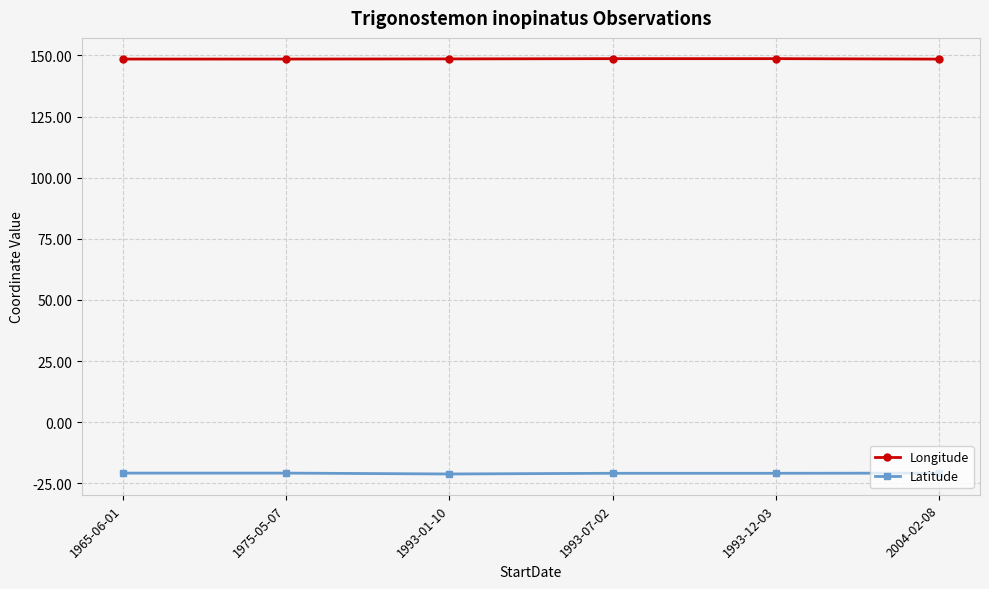

What are all the series names shown in the legend?

Longitude, Latitude